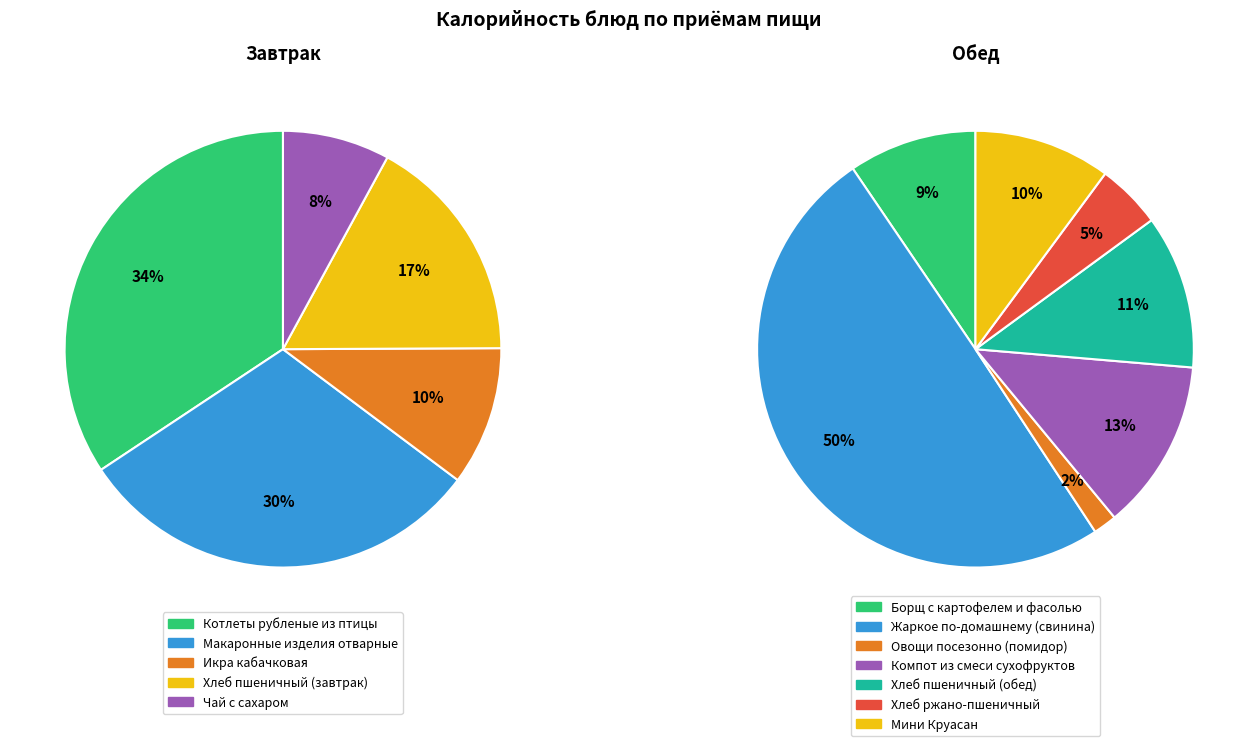

Does any single category account for the majority?

No